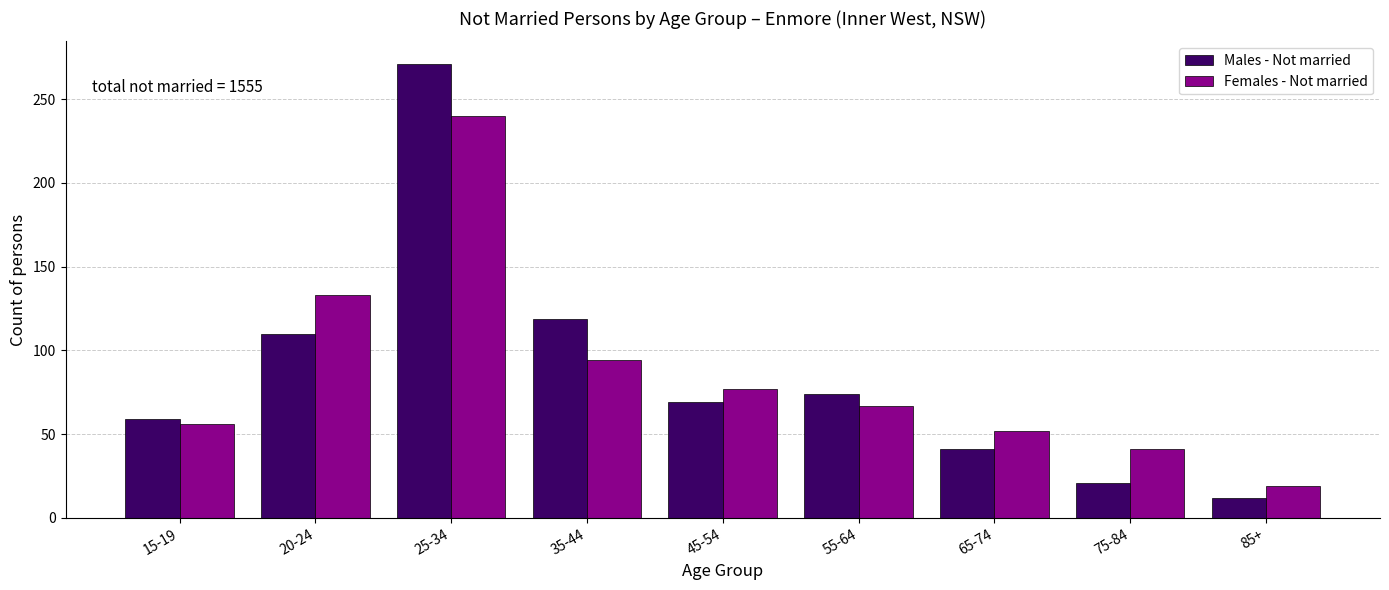

Reading left to right, extract all data points from this chart.

Males - Not married: 15-19=59	20-24=110	25-34=271	35-44=119	45-54=69	55-64=74	65-74=41	75-84=21	85+=12
Females - Not married: 15-19=56	20-24=133	25-34=240	35-44=94	45-54=77	55-64=67	65-74=52	75-84=41	85+=19